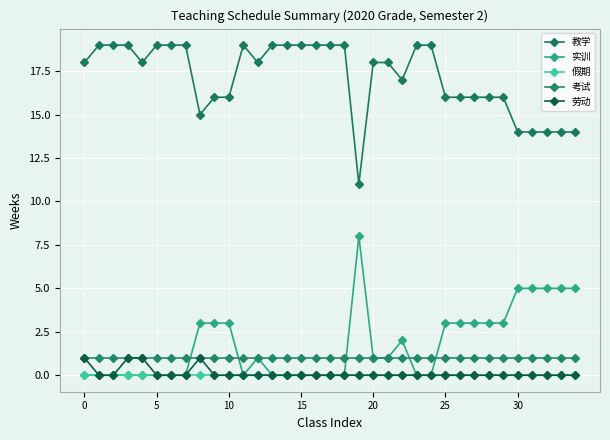

Does the chart display data point markers on the line(s)?

Yes